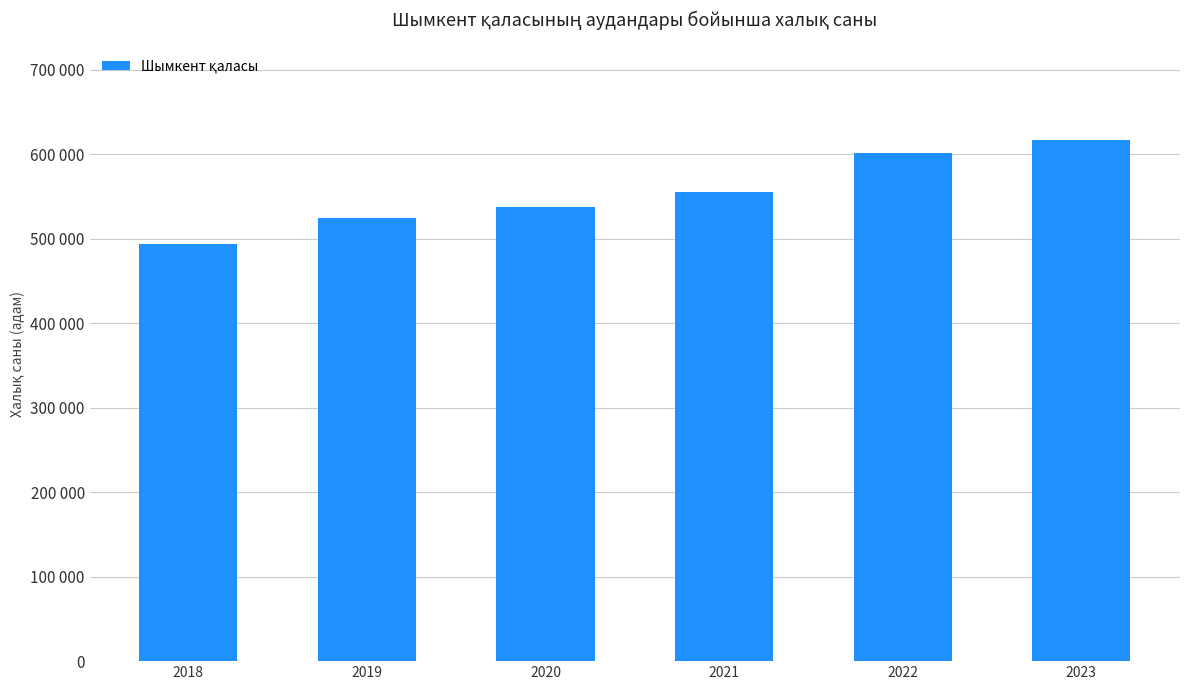

Are the bars horizontal?

No